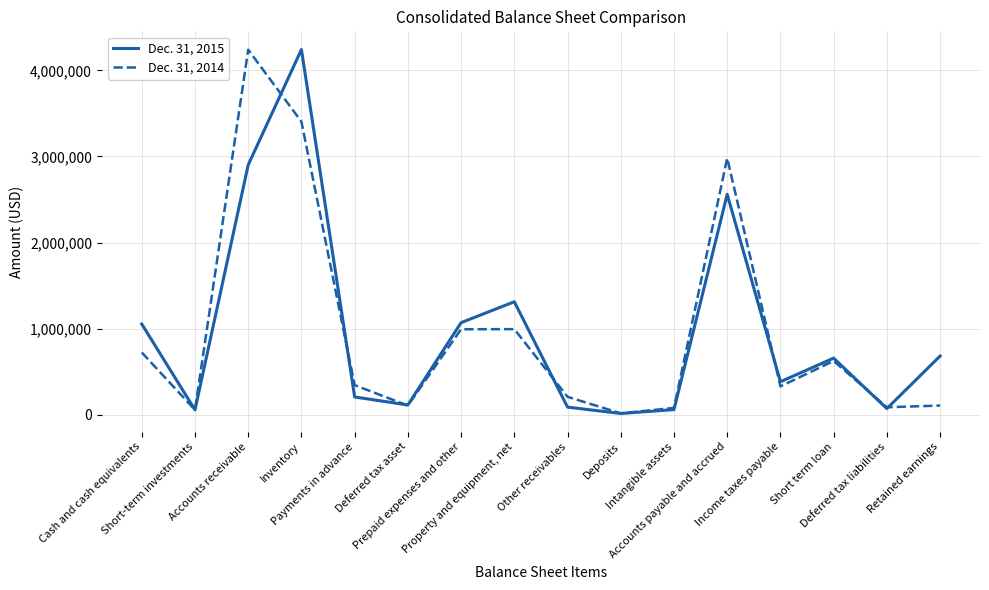

Rank the series by their average value, from lowest to highest.

Dec. 31, 2014, Dec. 31, 2015